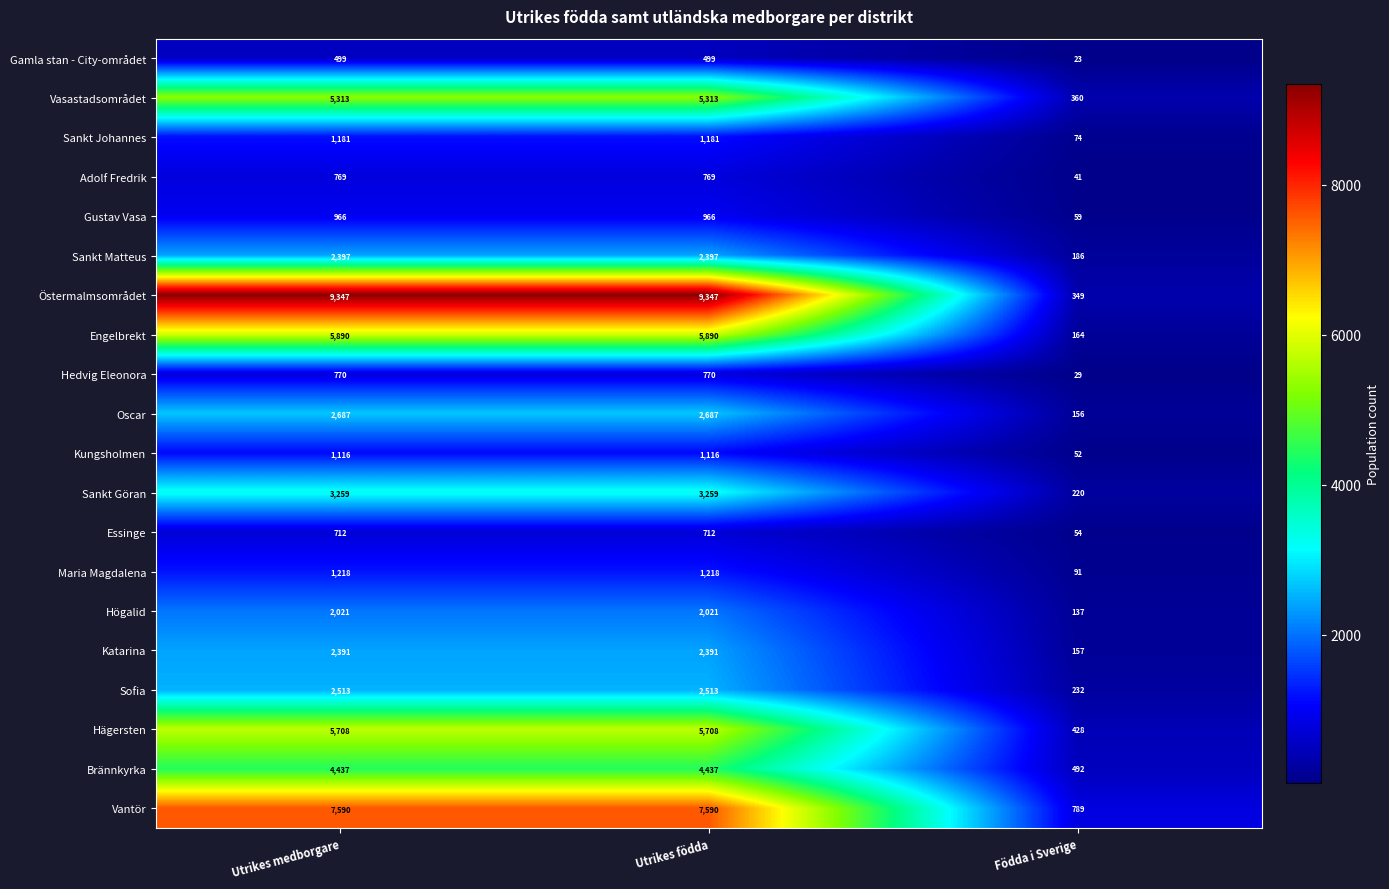

Which label corresponds to the smallest value in the chart?

Födda i Sverige